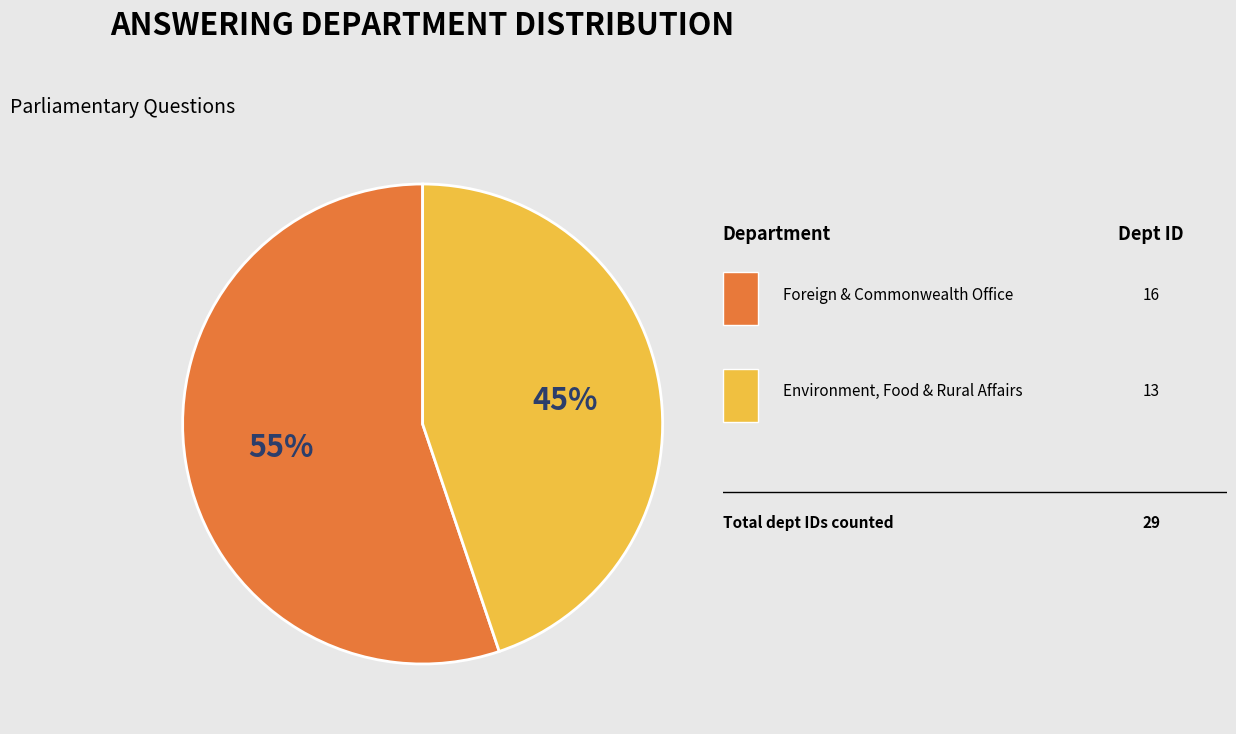

How many segments does this pie chart have?

2